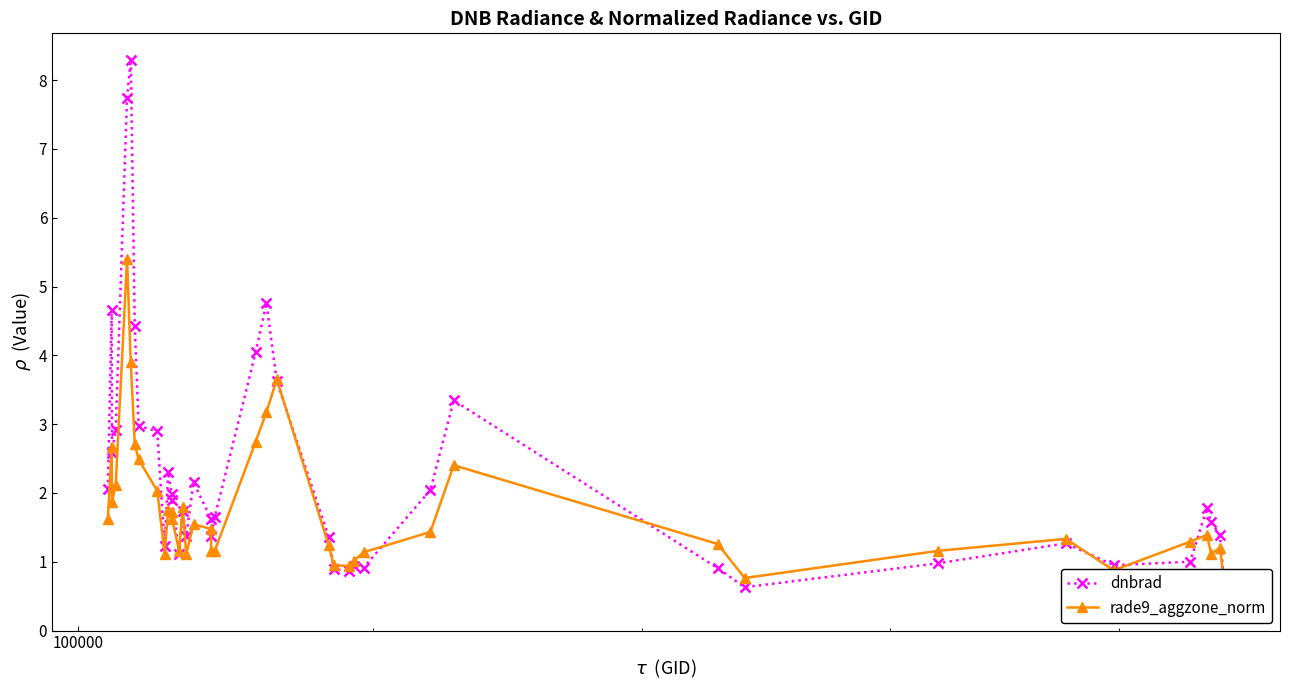

What is the maximum value for dnbrad?

8.3